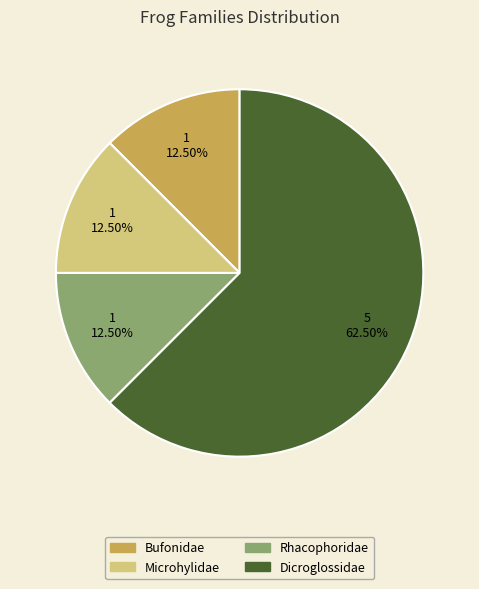

Combined, do Bufonidae and Microhylidae account for over 50%?

No